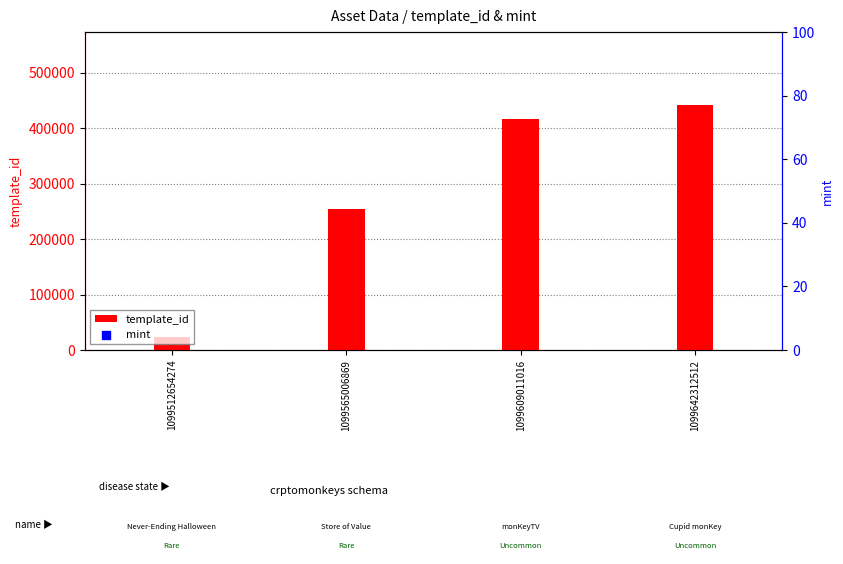

Which series contains the highest Y value?

template_id